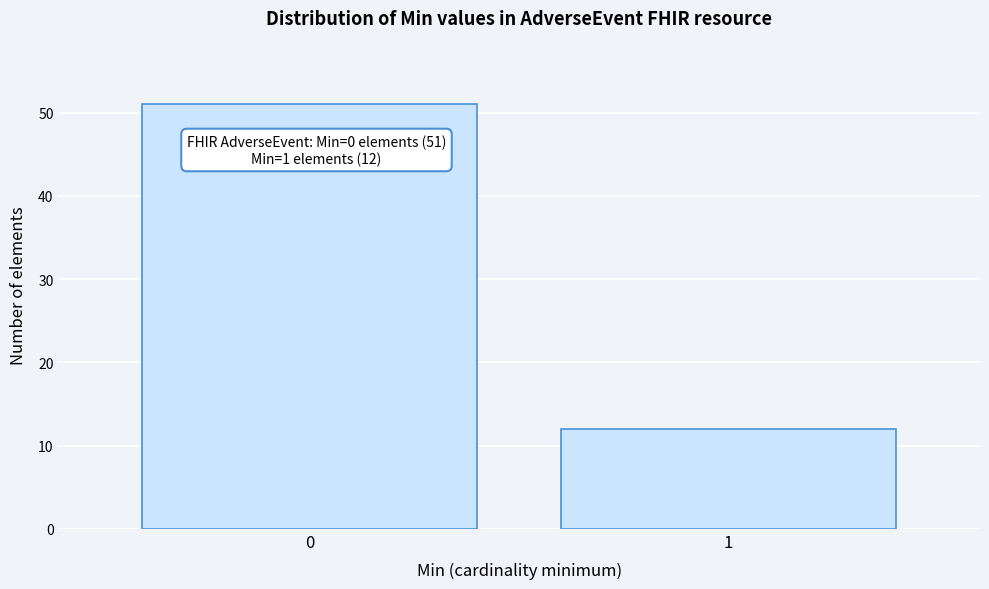

Reading left to right, extract all data points from this chart.

51	12